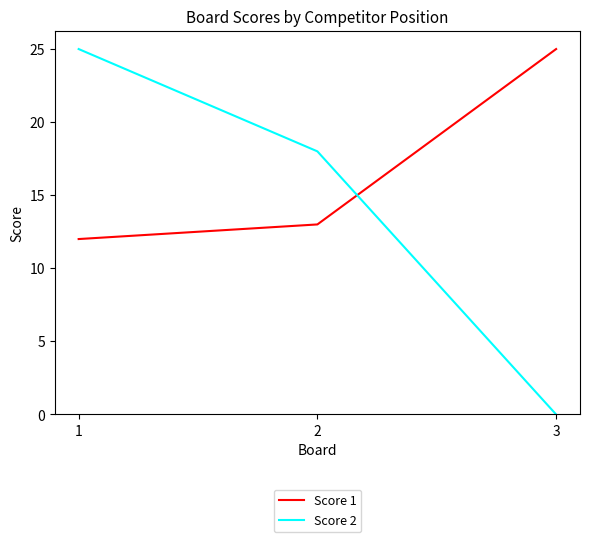

Which series changed the most between 1 and 3?

Score 2